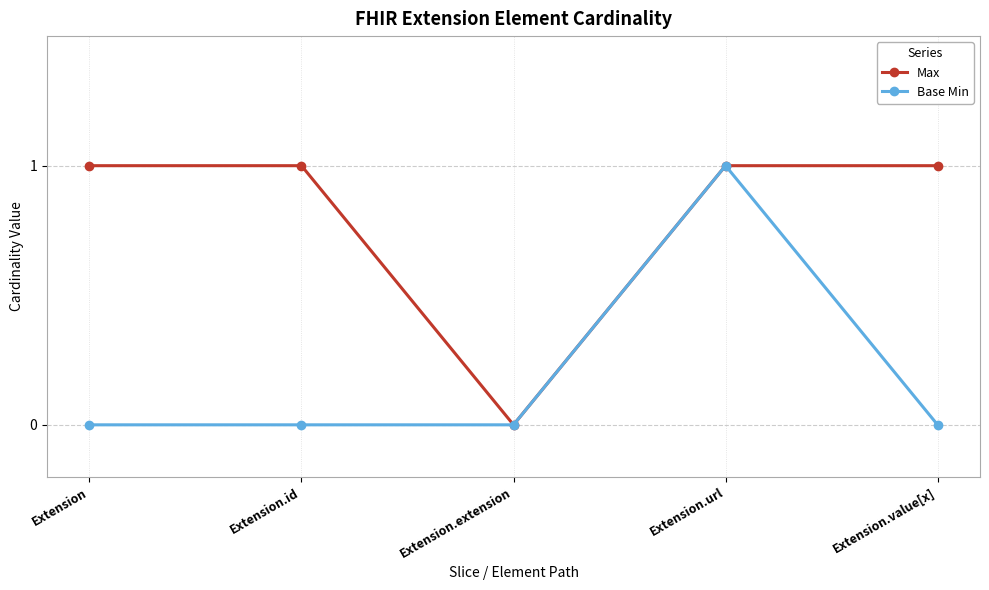

What is the label of the 3rd point from the right?

Extension.extension